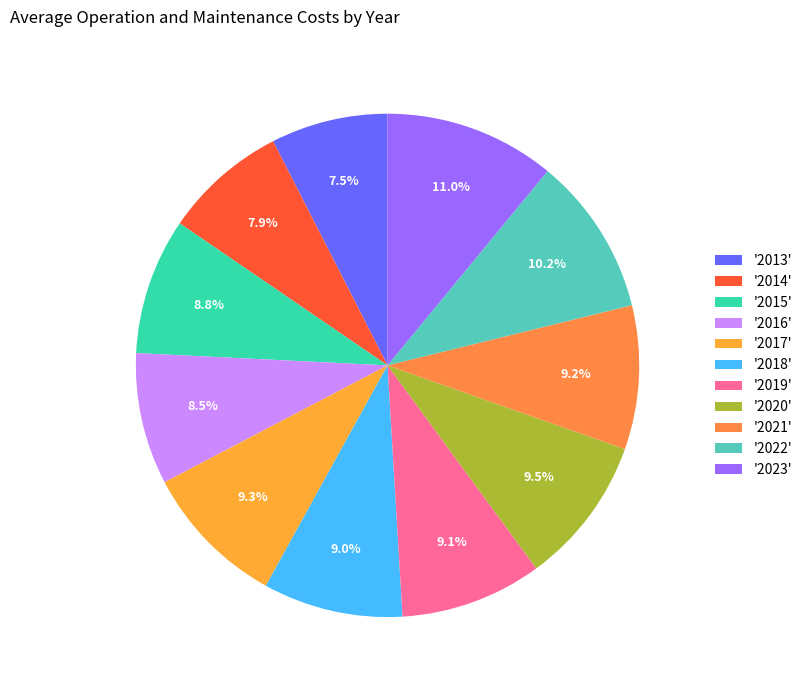

How many segments does this pie chart have?

11